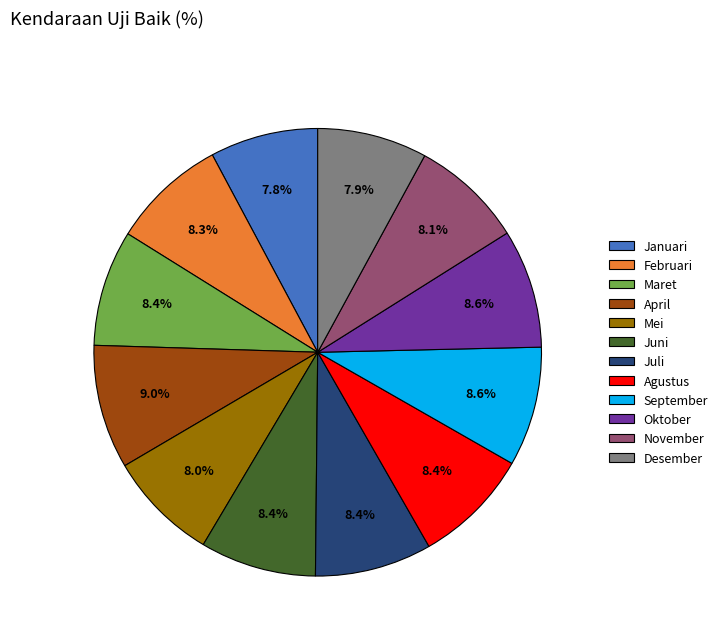

What percentage is the Maret slice, to the nearest percent?

8%